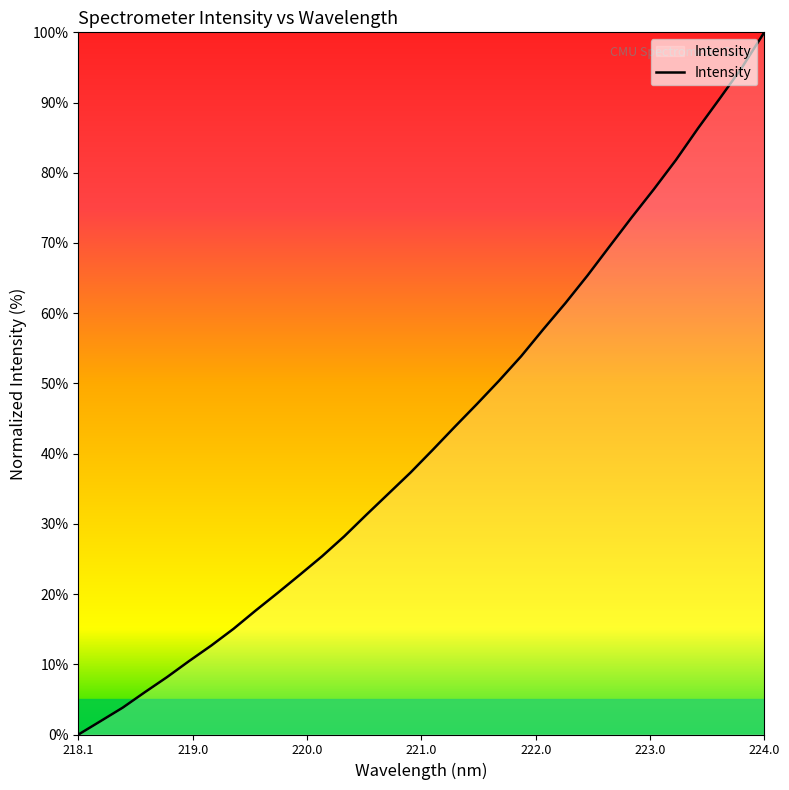

True or false: the data shows 100.0 at 224.0.

True